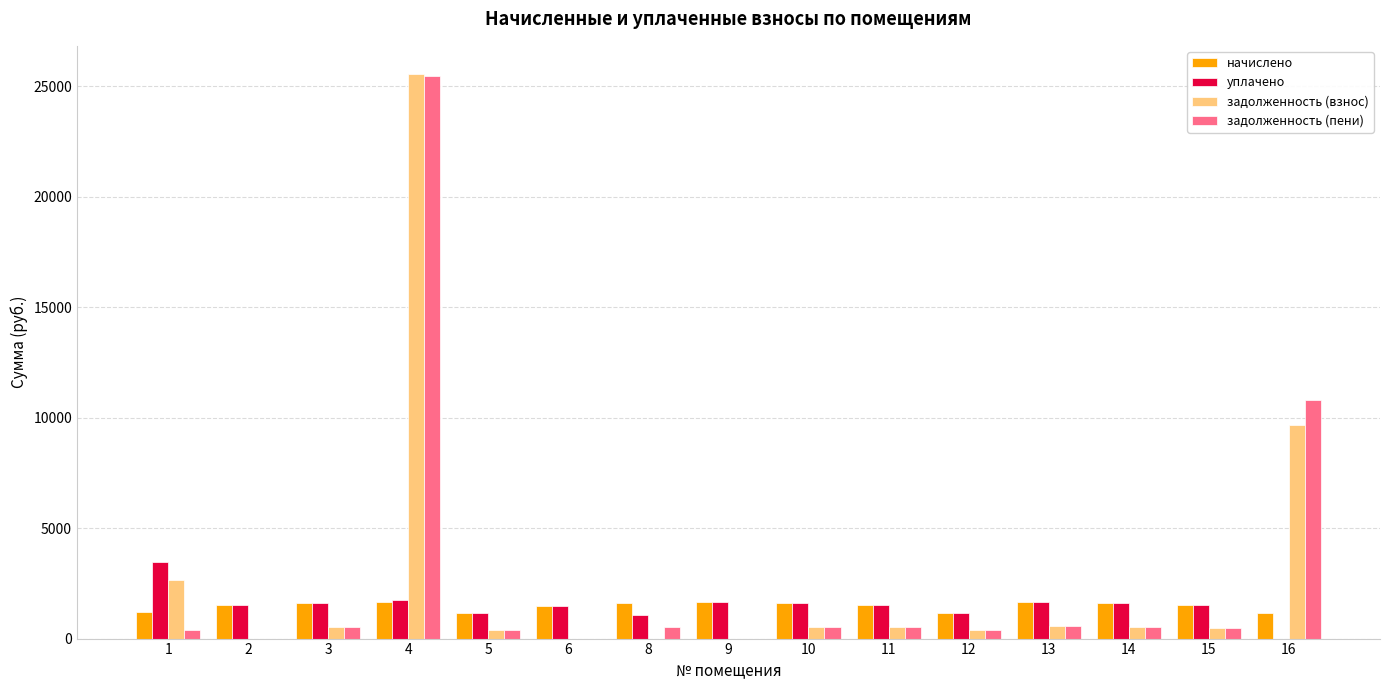

What is the total value across all series at 4?

54414.5